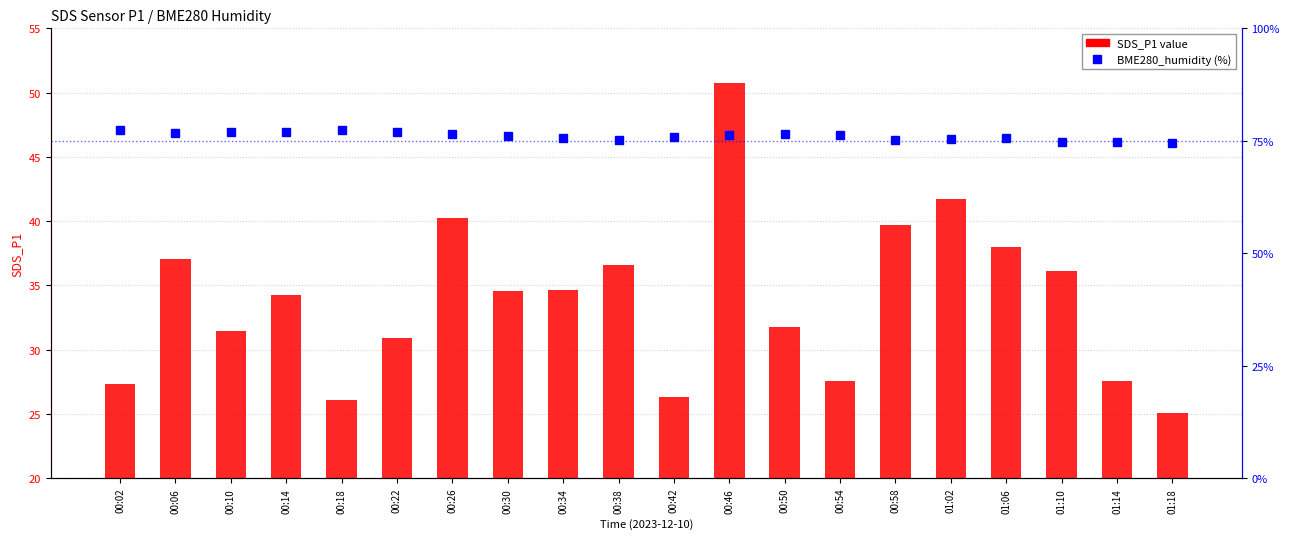

What is the average value of the SDS_P1 value series?

33.9